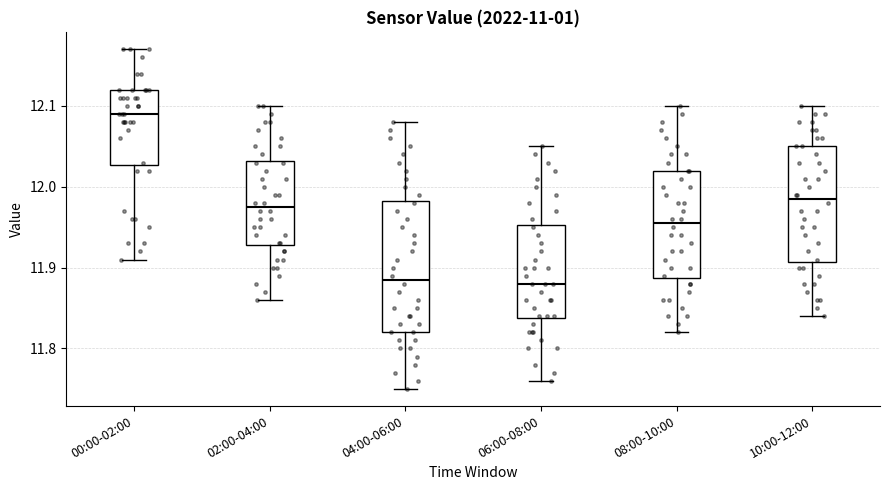

Reading left to right, read every box against the y-axis: the position of its median line, the range the box covers, and the ends of its whiskers. The values are not printed on the chart, so give them approximately, as read against the axis.

00:00-02:00: median 12.09, box 12.03 to 12.12, whiskers 11.91 to 12.17
02:00-04:00: median 11.98, box 11.93 to 12.03, whiskers 11.86 to 12.10
04:00-06:00: median 11.89, box 11.82 to 11.98, whiskers 11.75 to 12.08
06:00-08:00: median 11.88, box 11.84 to 11.95, whiskers 11.76 to 12.05
08:00-10:00: median 11.96, box 11.89 to 12.02, whiskers 11.82 to 12.10
10:00-12:00: median 11.99, box 11.91 to 12.05, whiskers 11.84 to 12.10